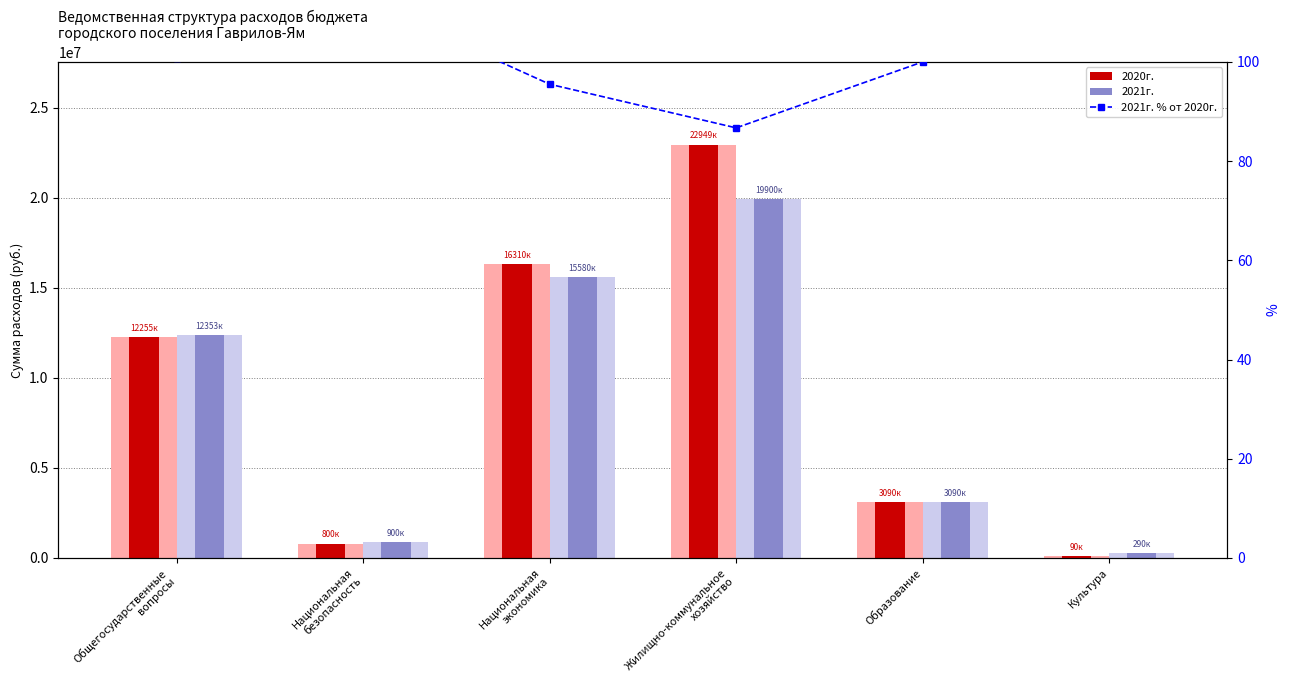

List the series in order of their peak value, lowest first.

2021г. % от 2020г., 2021г., 2020г.